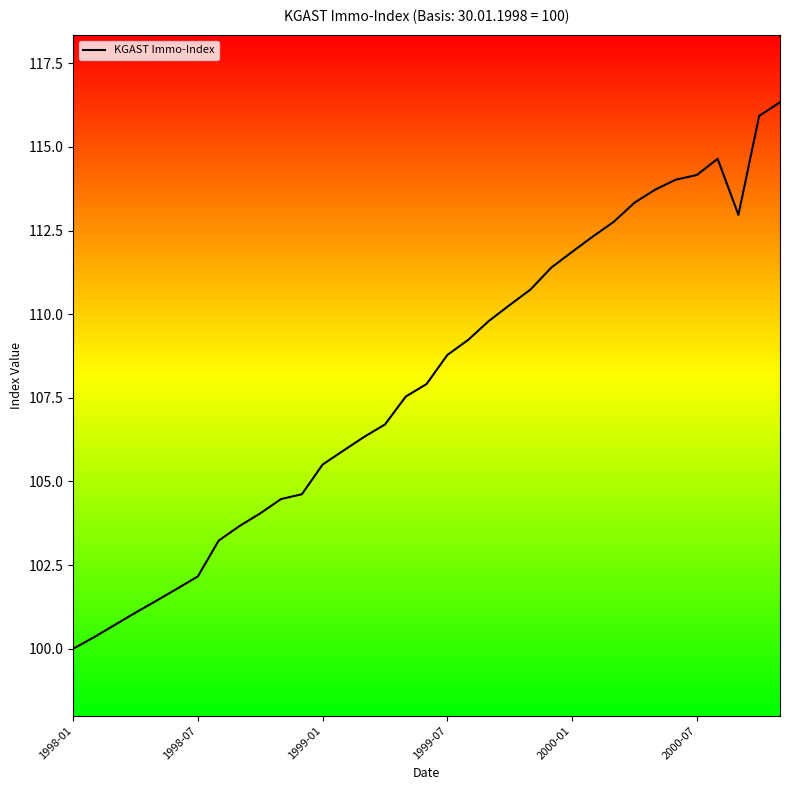

What is the smallest value displayed?

100.0